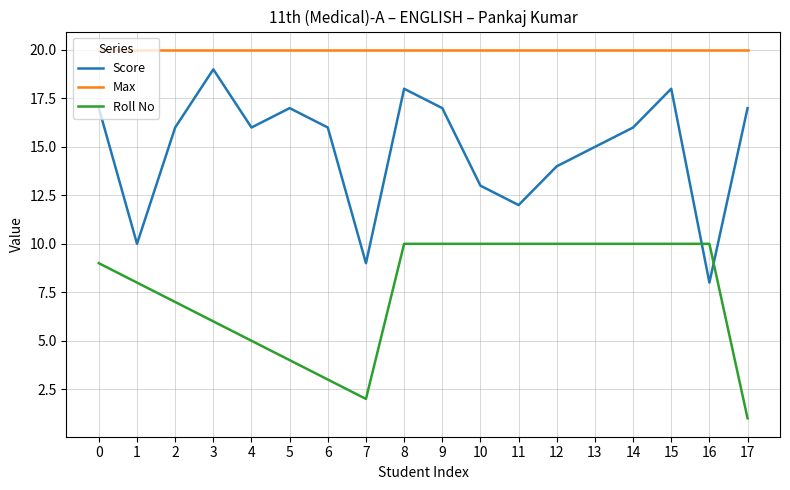

Rank the series by their maximum value, from highest to lowest.

Max, Score, Roll No